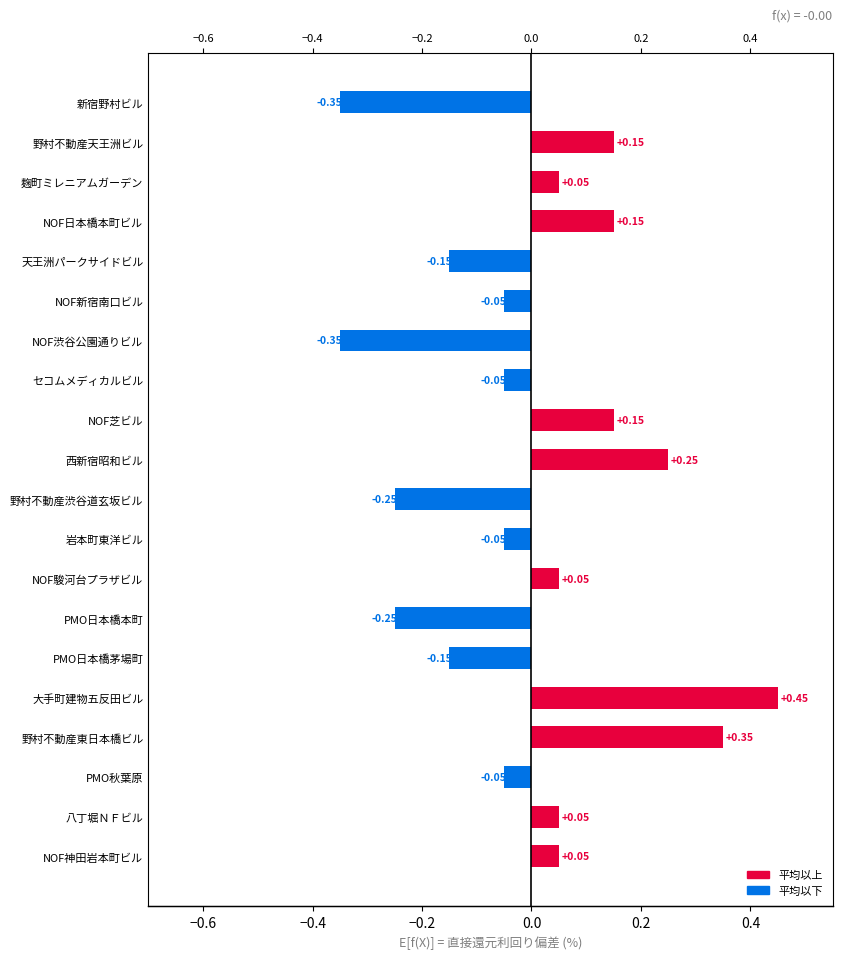

The value at NOF駿河台プラザビル is 0.1. True or false?

False